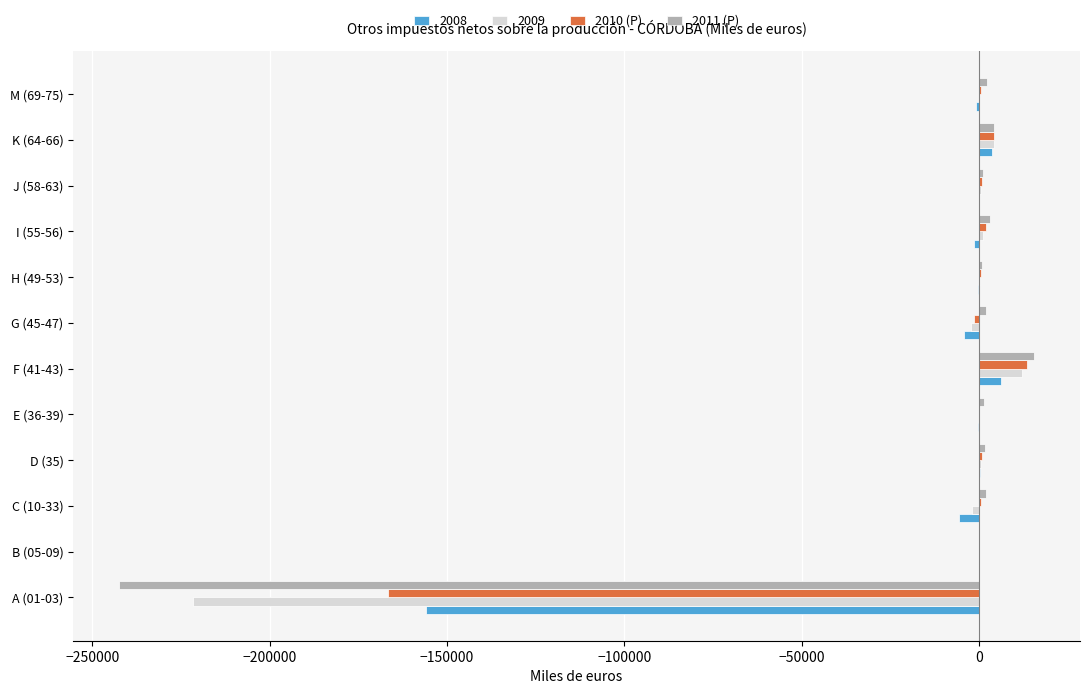

How many values in the 2008 series exceed -325?

5